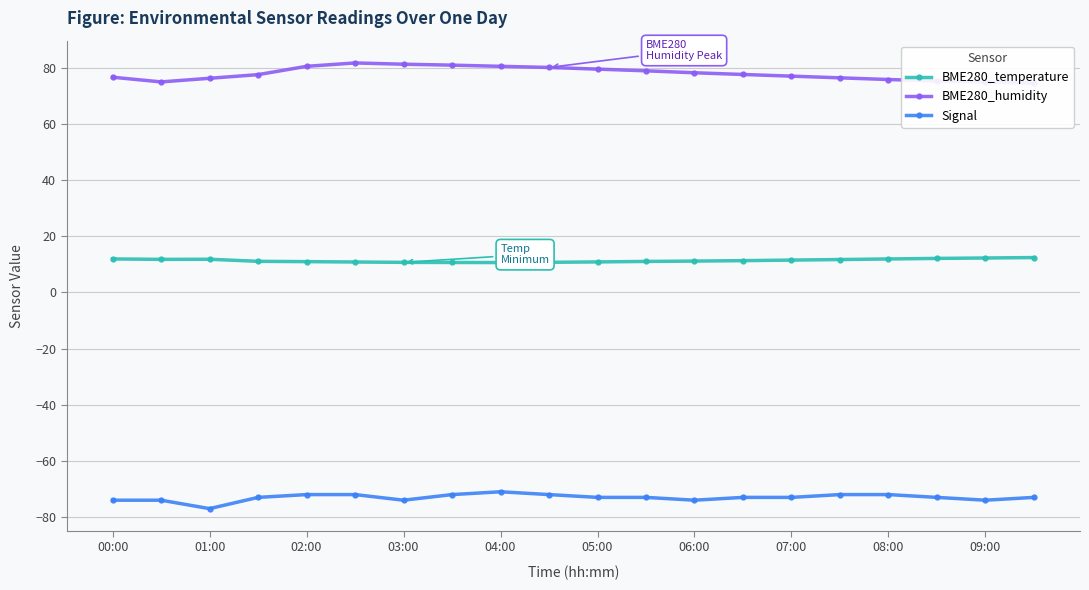

Where does the BME280_temperature series first go above 11?

00:00